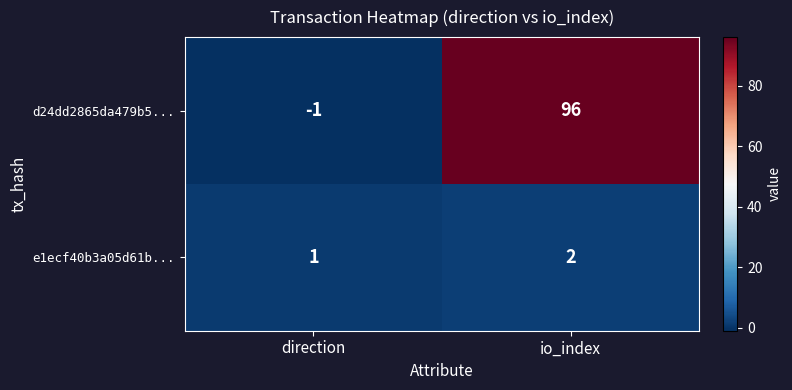

Reading left to right, list all the values displayed in this chart.

d24dd2865da479b5...: -1	96
e1ecf40b3a05d61b...: 1	2